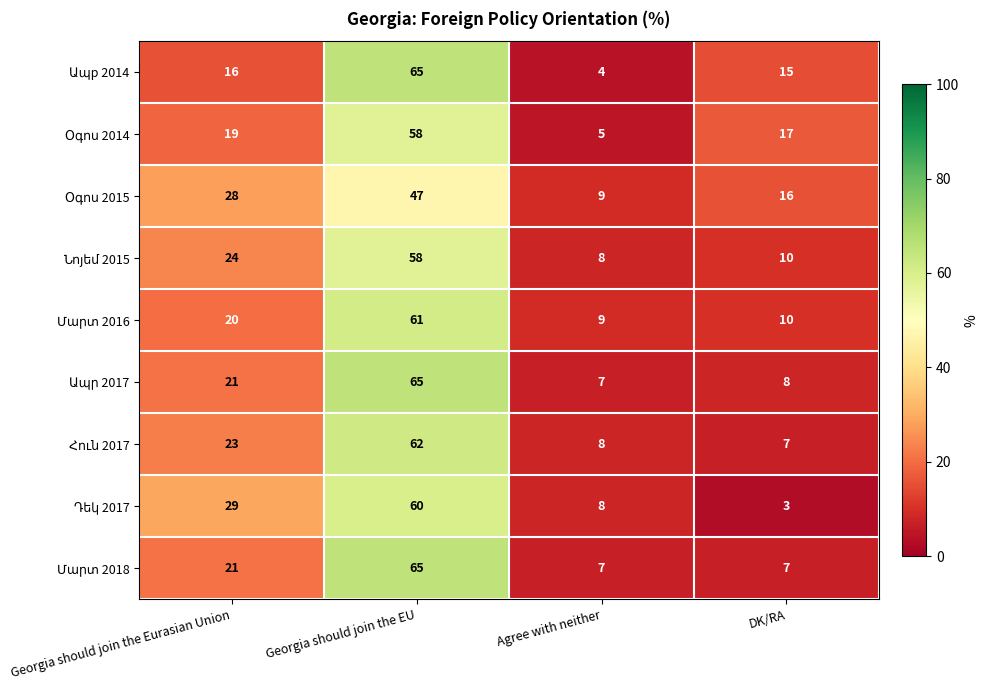

What is the maximum value shown in the chart?

65